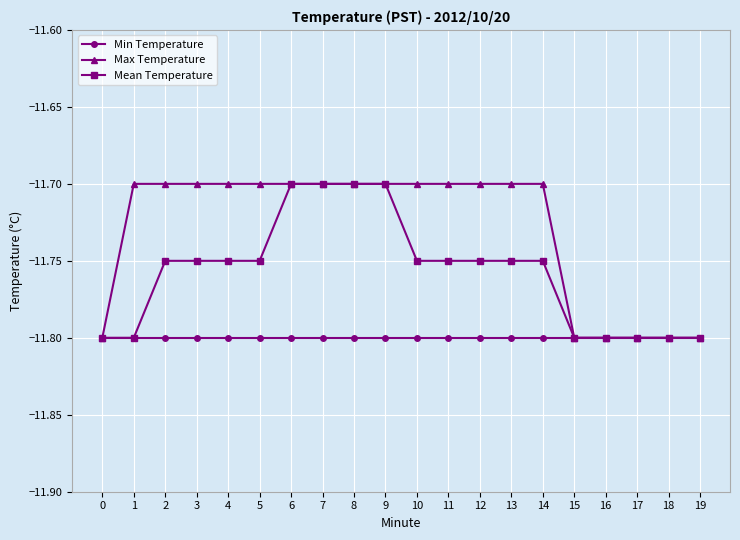

What is the approximate value of Max Temperature at 2?

-11.7